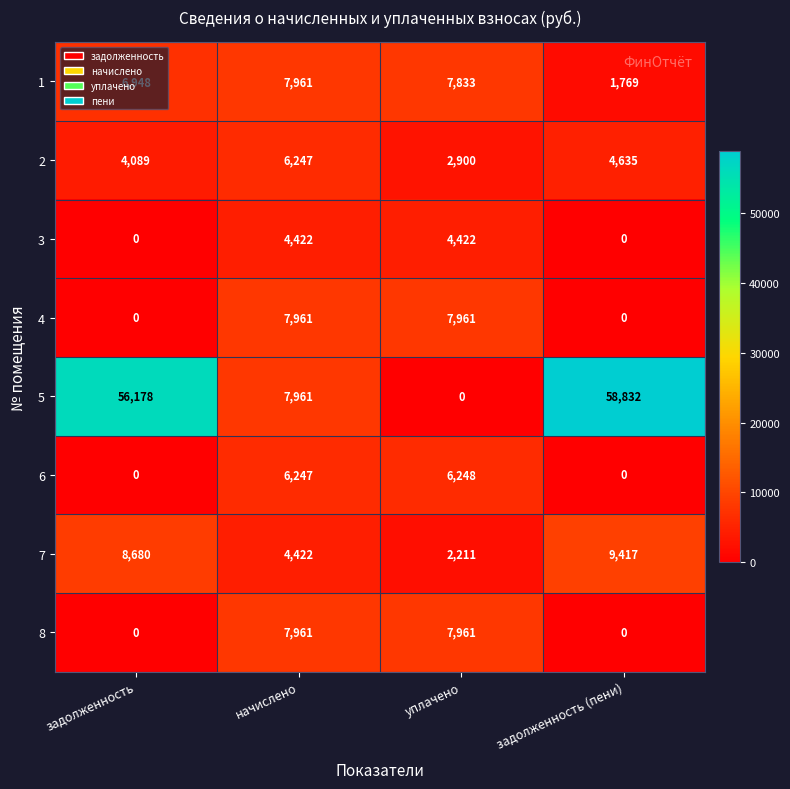

At how many categories does at least one series exceed 39662?

2